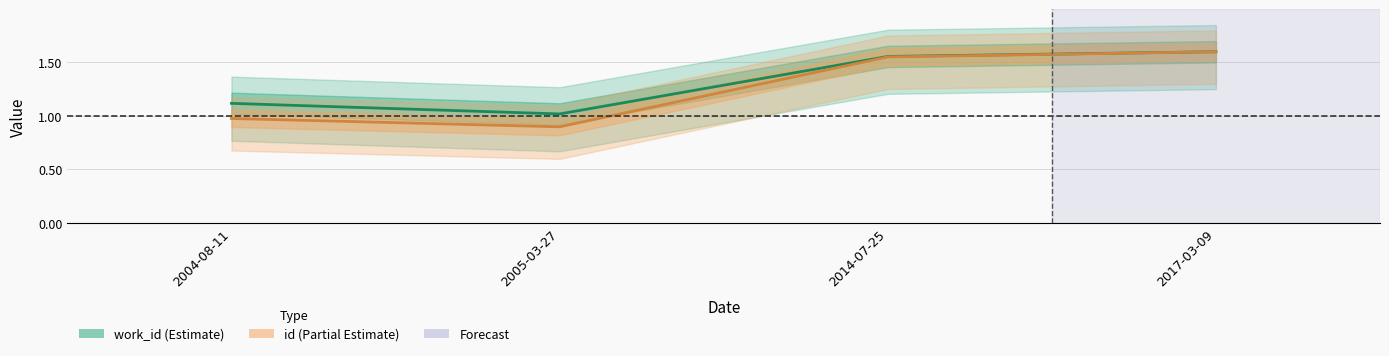

What is the sum of all work_id values?

5.3